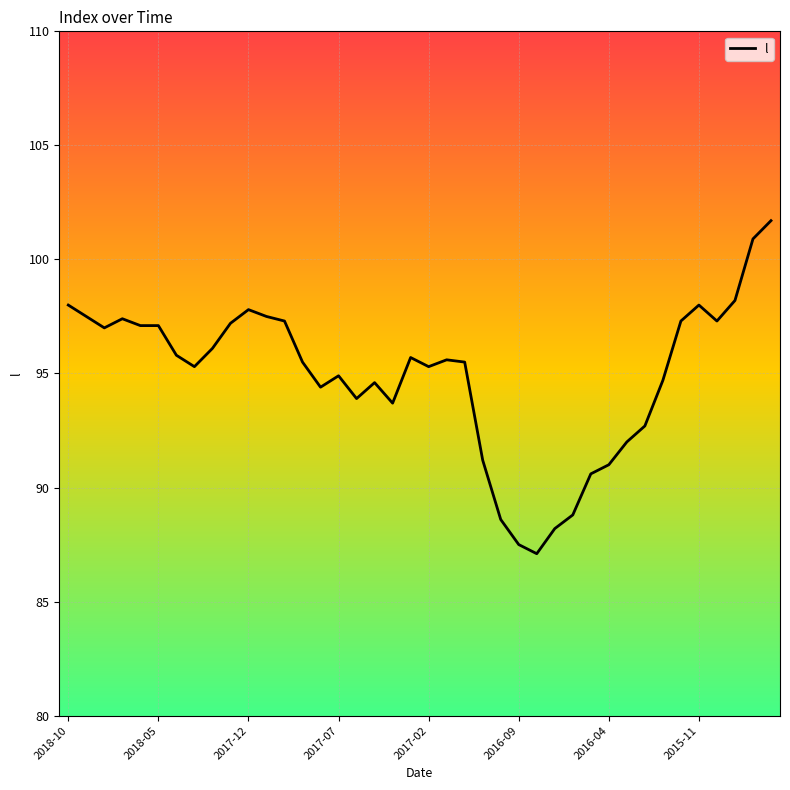

What is the difference between the maximum and minimum values?

14.6